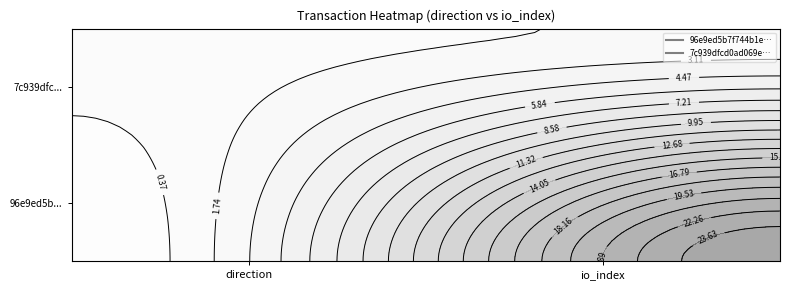

Is it true that 7c939dfcd0ad069e1bfd01e598ca175cc9f3b3b equals 1 at 1?

False